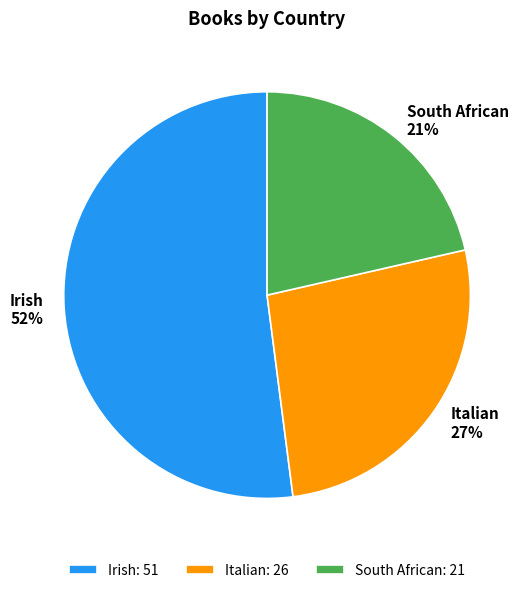

Is the sum of Italian: 26 and Irish: 51 greater than half?

Yes